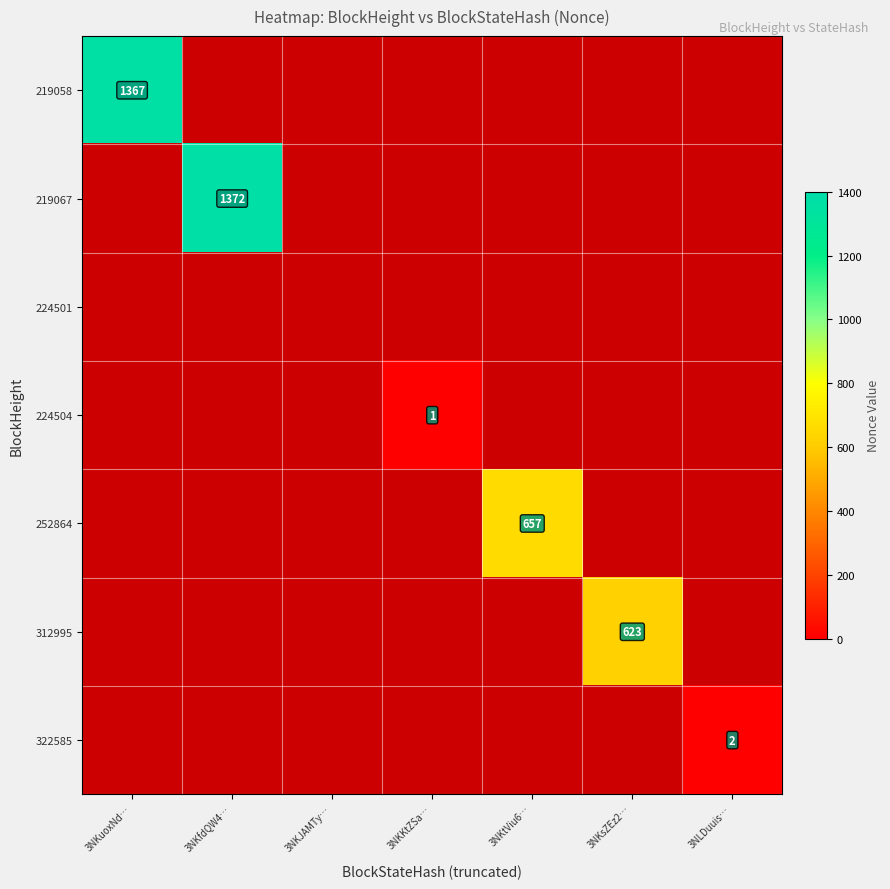

How many data points does each series have?

7